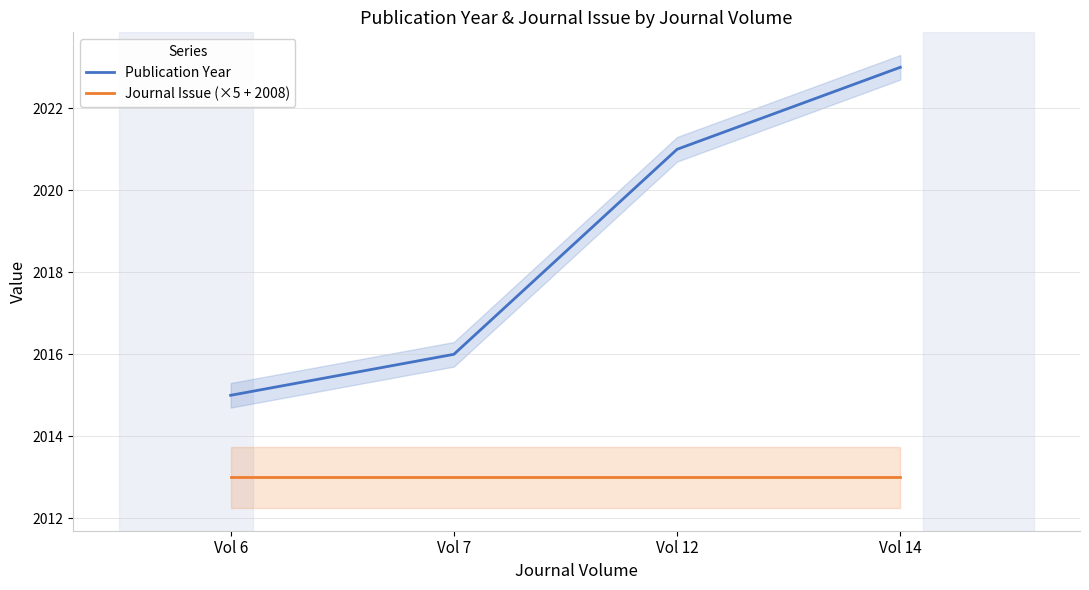

True or false: Journal Issue (×5 + 2008) has a value of 3399 at Vol 12.

False